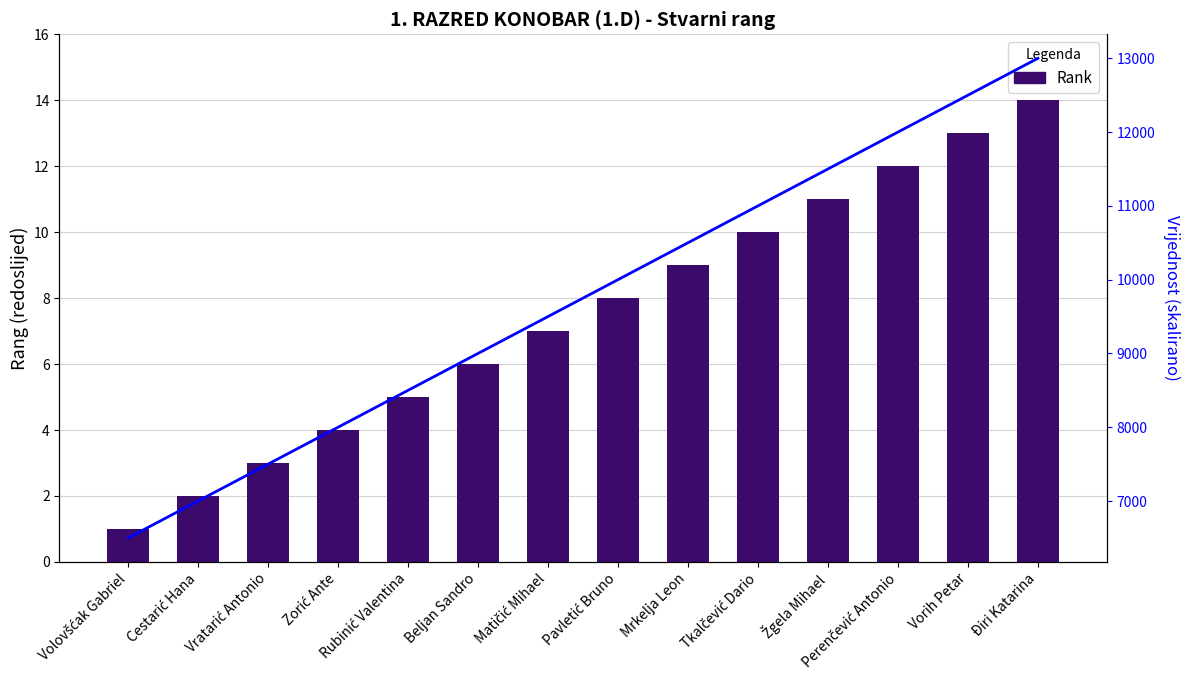

Reading right to left, list all the values displayed in this chart.

Rank: 14	13	12	11	10	9	8	7	6	5	4	3	2	1
Trend: 13000	12500	12000	11500	11000	10500	10000	9500	9000	8500	8000	7500	7000	6500